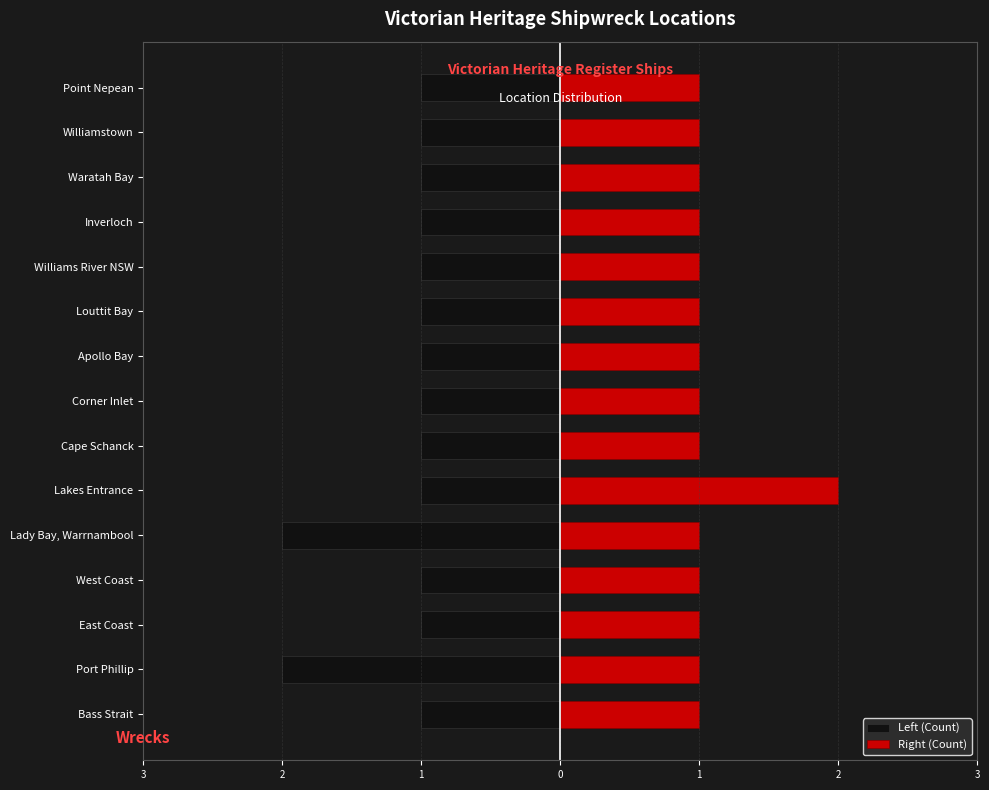

Count the number of data series in this chart.

2